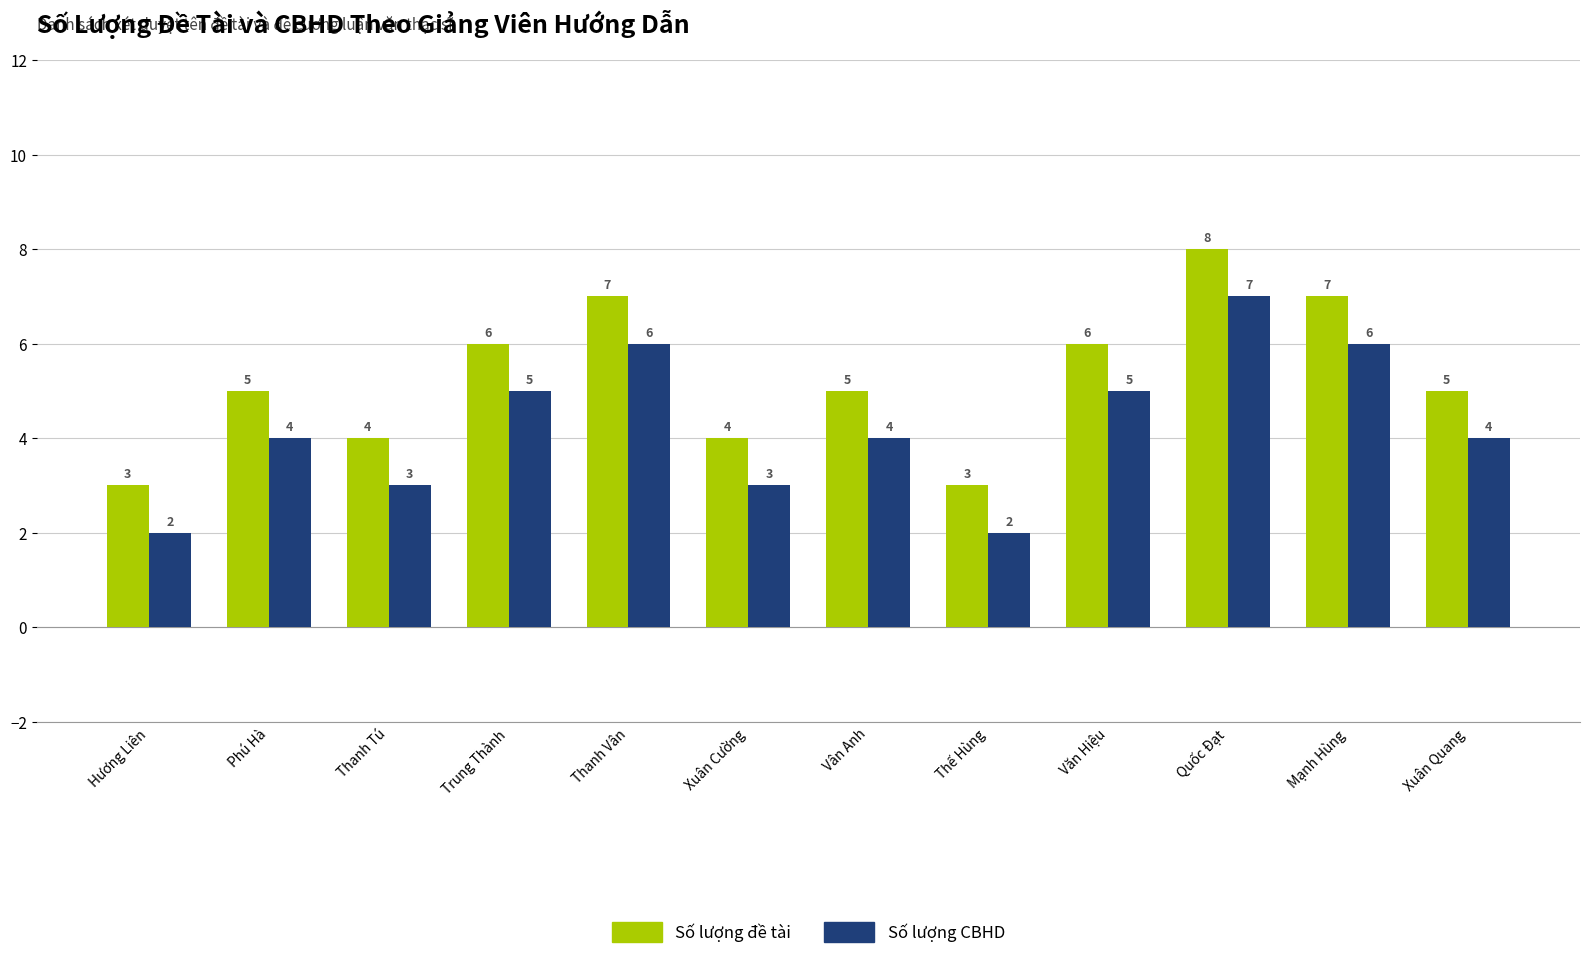

The Số lượng đề tài series shows 5 at Phú Hà. True or false?

True